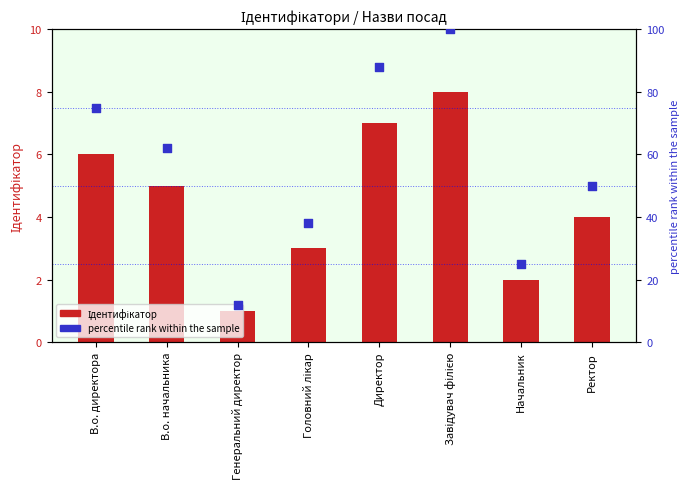

What are all the series names shown in the legend?

Ідентифікатор, percentile rank within the sample